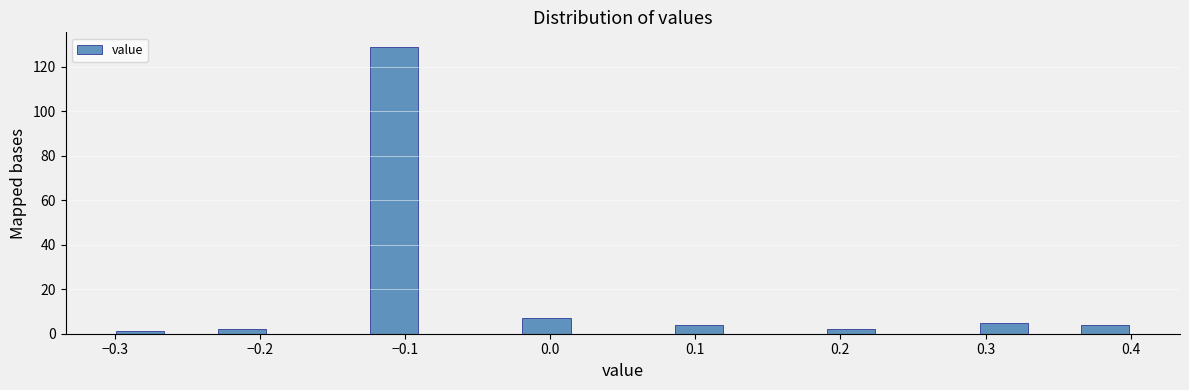

Around what value on the x-axis is the tallest bar? Give the approximate position of its centre, as read against the axis.

-0.11